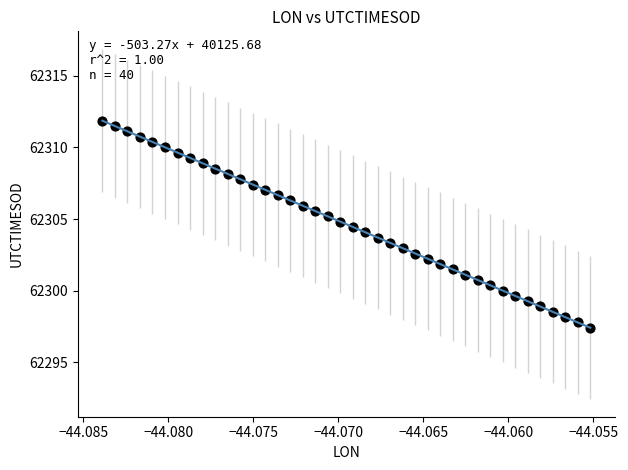

What is the range of Y values (max minus min)?

14.4